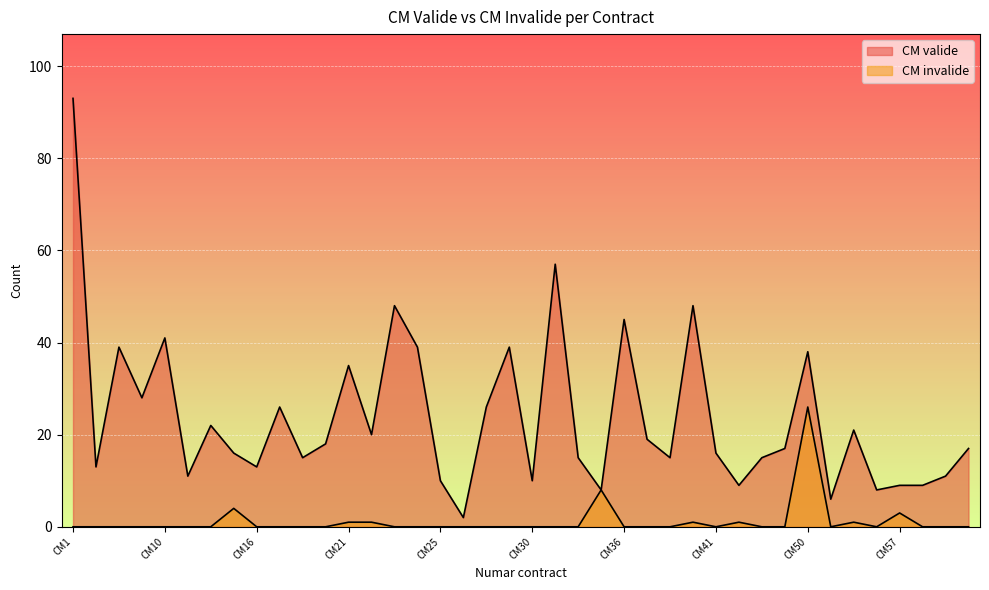

List the labels in order of CM invalide value, largest first.

CM50, CM35, CM15, CM57, CM21, CM22, CM39, CM43, CM55, CM1, CM5, CM7, CM8, CM10, CM11, CM12, CM16, CM17, CM18, CM19, CM23, CM24, CM25, CM26, CM27, CM29, CM30, CM33, CM34, CM36, CM37, CM38, CM41, CM44, CM48, CM54, CM56, CM58, CM59, CM60